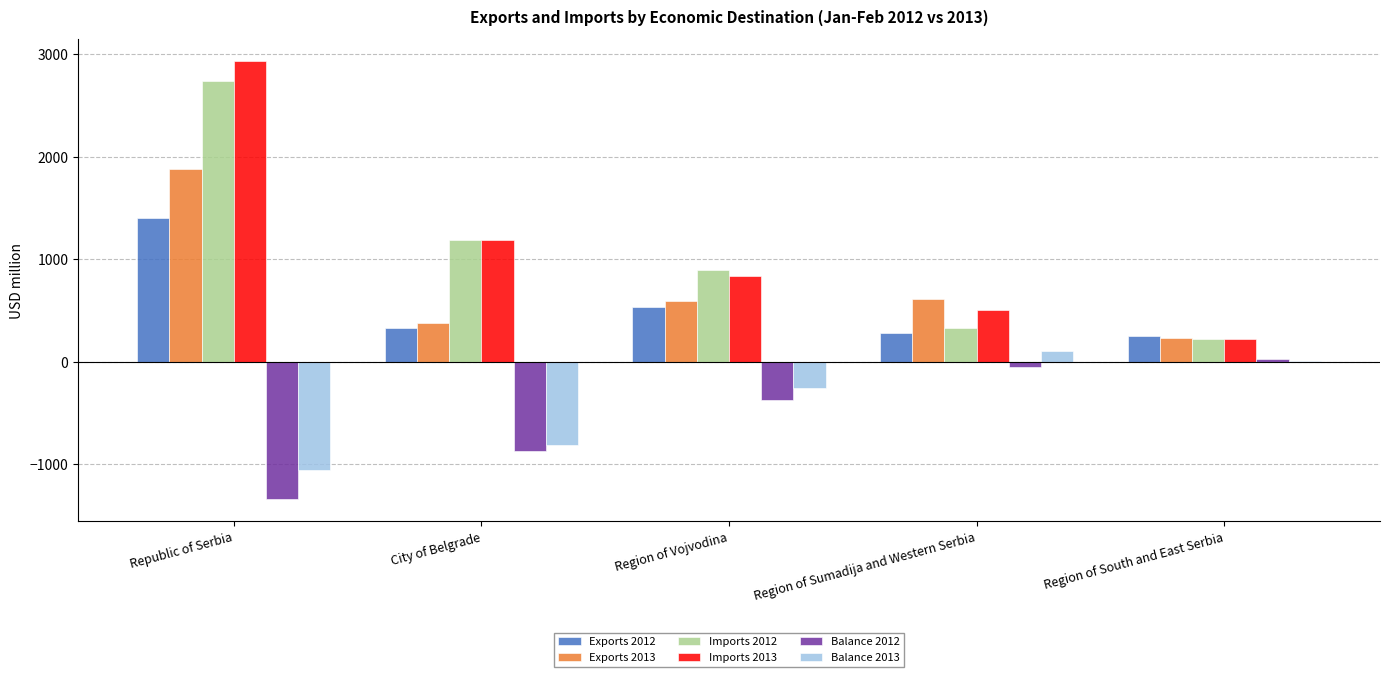

The value of Imports 2012 at Region of Vojvodina is 900.9. True or false?

True